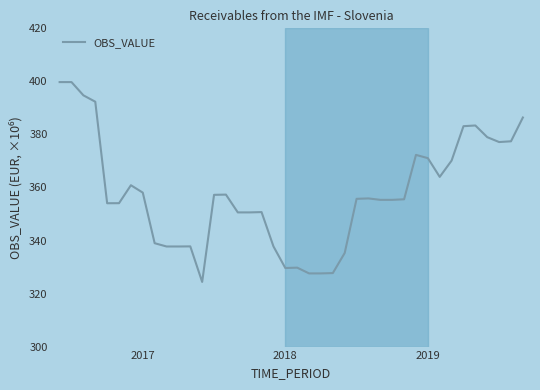

What is the difference between the maximum and minimum values?

75.4